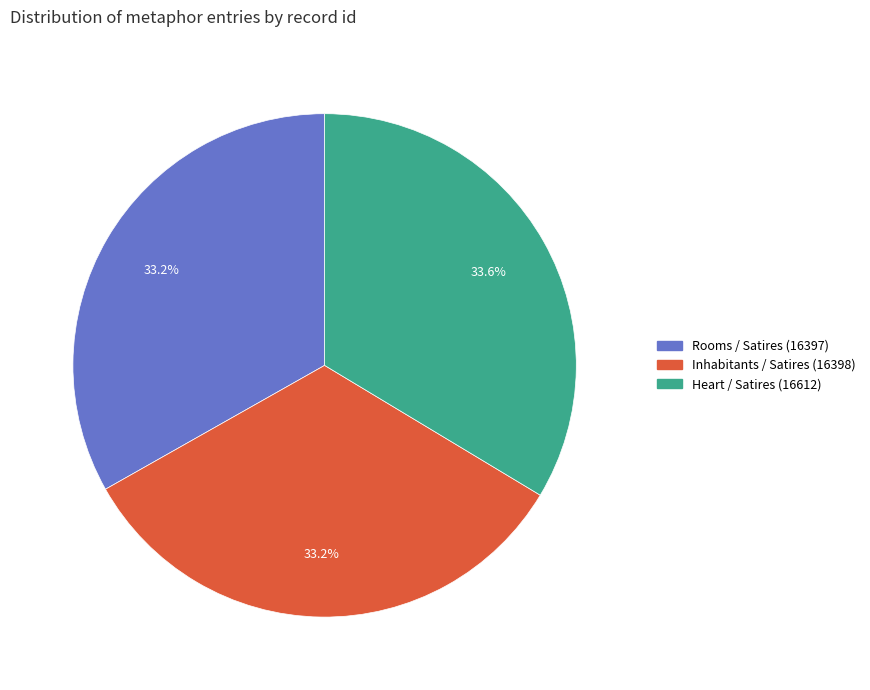

How many slices are in this pie chart?

3